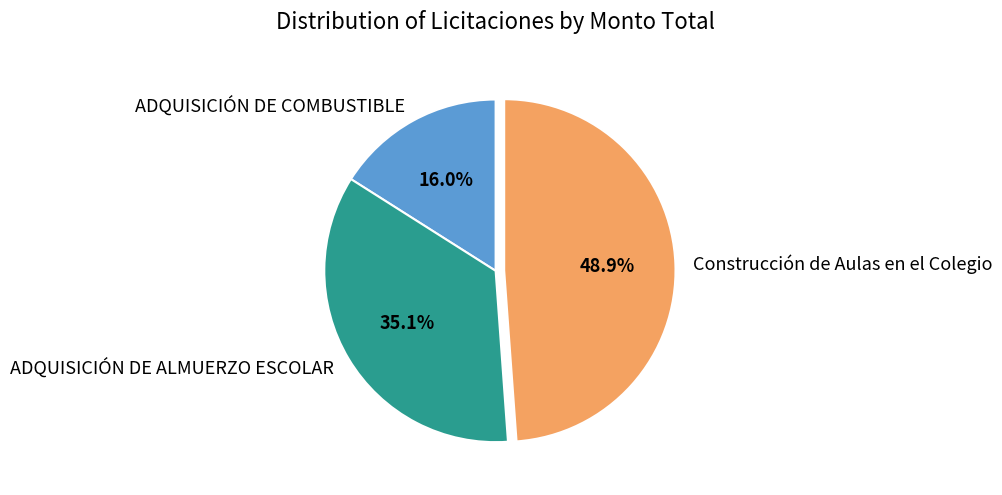

To the nearest percent, what is the combined percentage of ADQUISICIÓN DE ALMUERZO ESCOLAR and ADQUISICIÓN DE COMBUSTIBLE?

51%